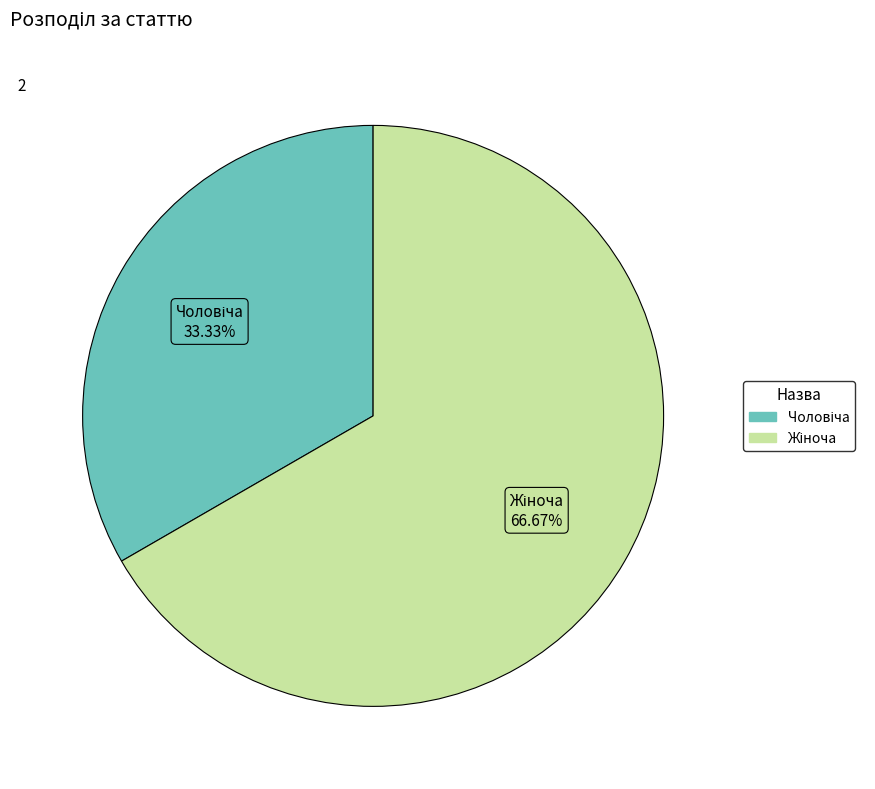

Is there any slice that represents more than half of the pie?

Yes